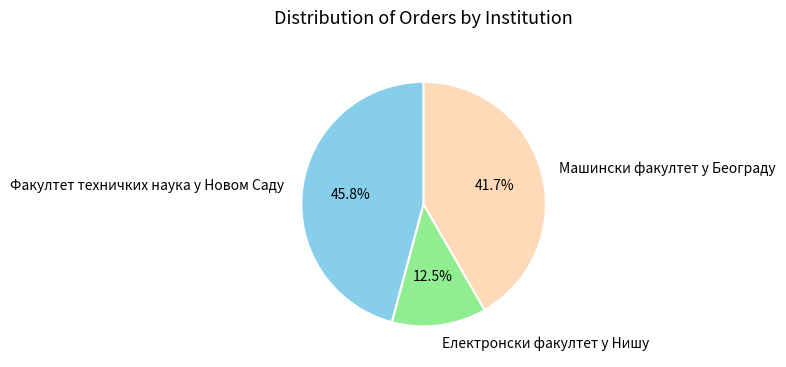

Combined, what portion of the pie is Електронски факултет у Нишу and Машински факултет у Београду?

54.2%